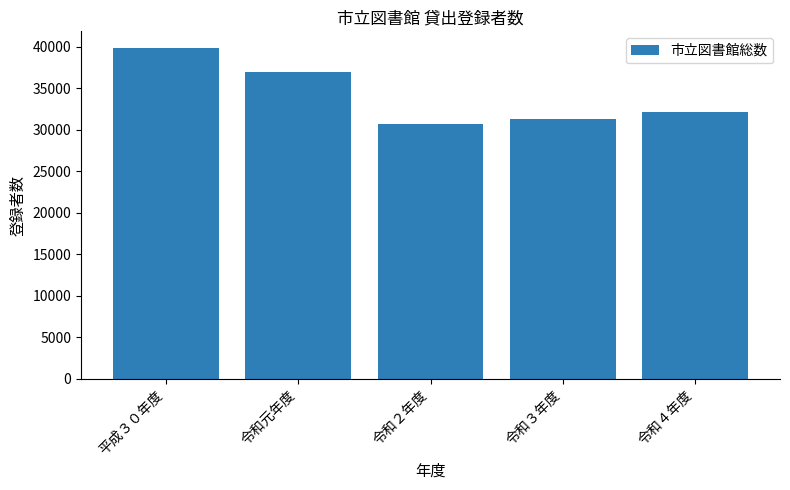

Reading right to left, transcribe all the data shown in this chart.

32188	31243	30752	36961	39860